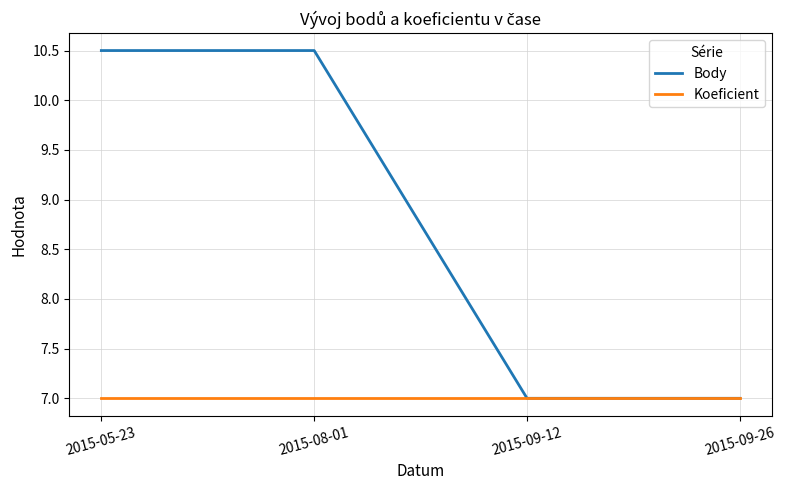

True or false: Body has more than 1 points higher than both neighbors.

False